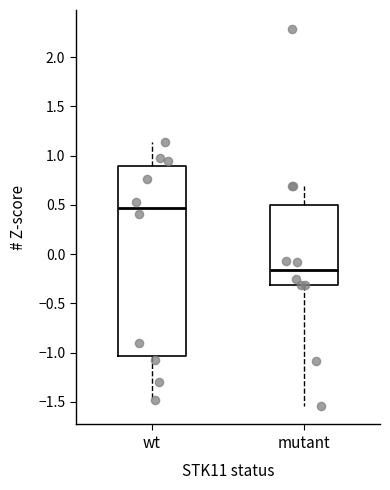

Where is the upper edge of the box for wt on the y-axis? The values are not printed on the chart, so give them approximately, as read against the axis.

0.90